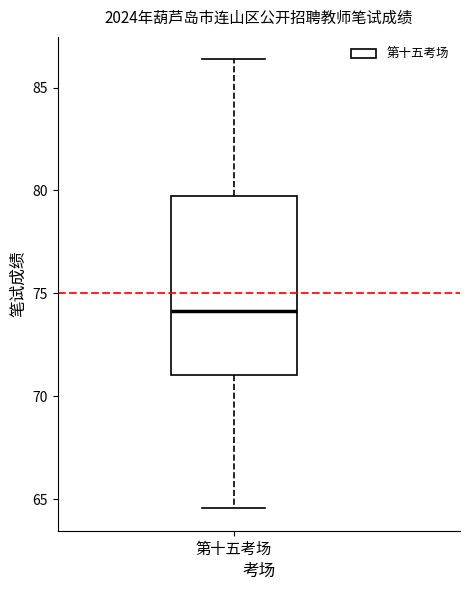

Where does the median line of the box for 第十五考场 sit on the y-axis? The values are not printed on the chart, so give them approximately, as read against the axis.

74.0